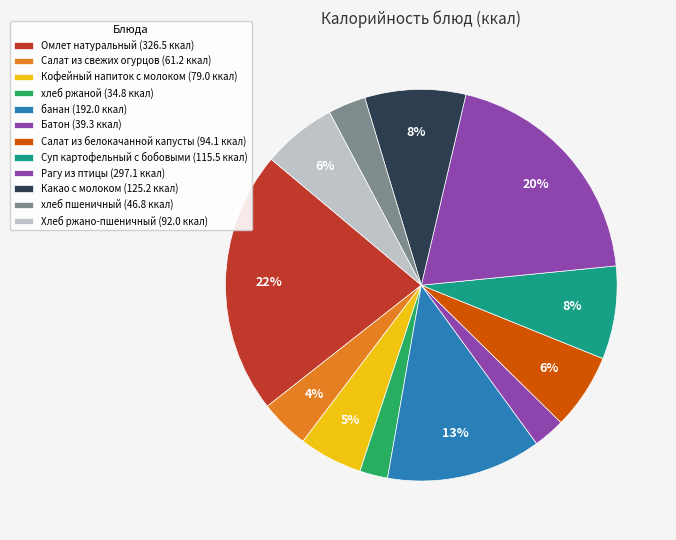

How many slices are in this pie chart?

12